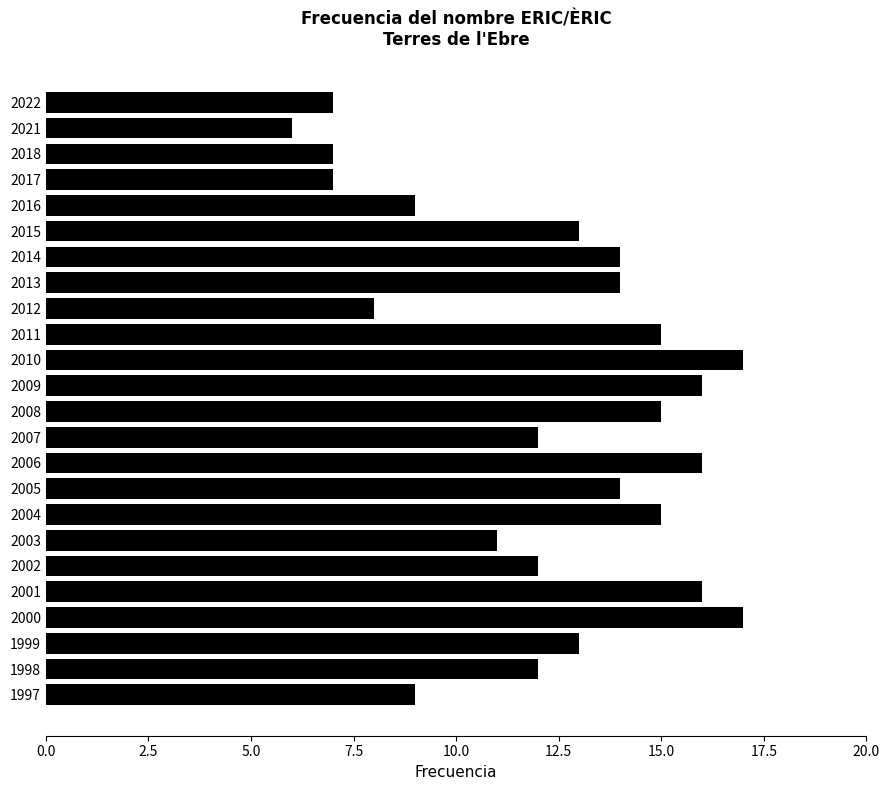

What is the maximum value shown in the chart?

17